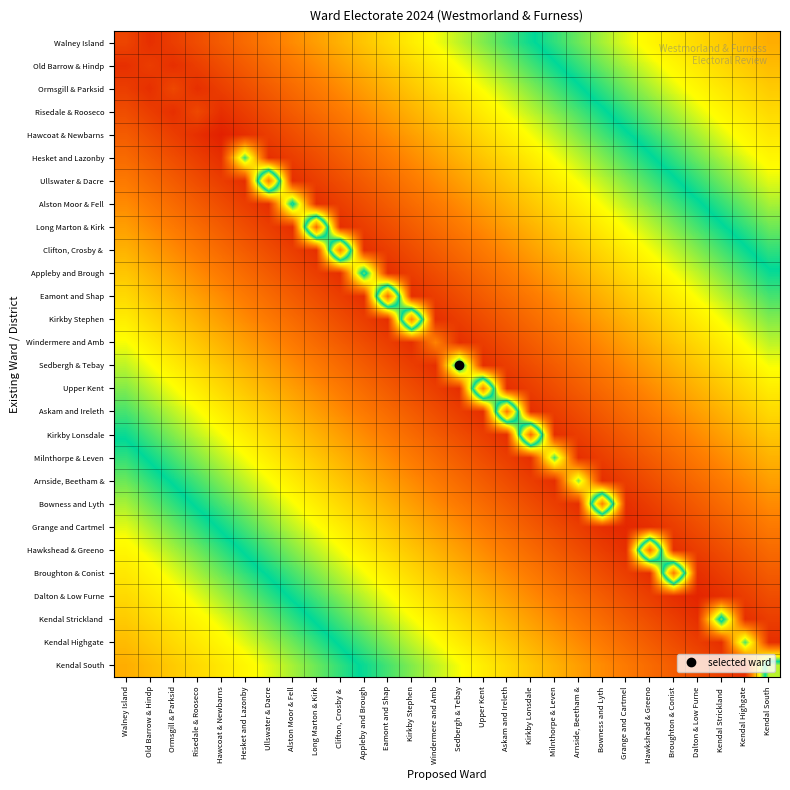

What is the total value across all series at Appleby and Brough?

200627.8